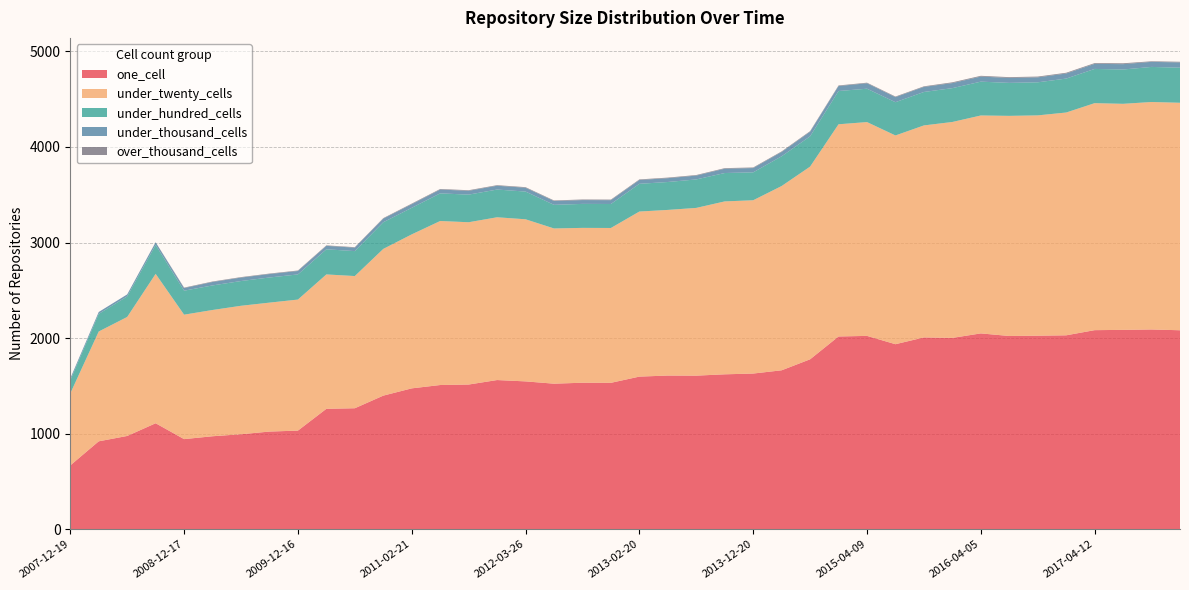

Reading right to left, what are all the values shown in this chart?

one_cell: 2017-12-22=2082	2017-10-12=2090	2017-07-24=2086	2017-04-12=2083	2016-12-27=2029	2016-10-07=2025	2016-07-04=2022	2016-04-05=2049	2016-01-04=2002	2015-10-01=2007	2015-07-03=1936	2015-04-09=2023	2015-01-19=2017	2014-09-08=1778	2014-03-28=1663	2013-12-20=1629	2013-09-10=1621	2013-07-09=1607	2013-05-21=1608	2013-02-20=1597	2012-12-11=1532	2012-10-31=1533	2012-07-13=1523	2012-03-26=1547	2012-01-18=1561	2011-09-05=1514	2011-06-10=1509	2011-02-21=1474	2010-11-17=1398	2010-07-26=1266	2010-04-01=1260	2009-12-16=1032	2009-09-25=1022	2009-06-17=994	2009-04-06=973	2008-12-17=943	2008-10-10=1109	2008-06-27=976	2008-04-01=920	2007-12-19=668
under_twenty_cells: 2017-12-22=2380	2017-10-12=2380	2017-07-24=2365	2017-04-12=2375	2016-12-27=2331	2016-10-07=2305	2016-07-04=2303	2016-04-05=2280	2016-01-04=2259	2015-10-01=2218	2015-07-03=2184	2015-04-09=2237	2015-01-19=2220	2014-09-08=2016	2014-03-28=1928	2013-12-20=1813	2013-09-10=1809	2013-07-09=1755	2013-05-21=1733	2013-02-20=1727	2012-12-11=1620	2012-10-31=1620	2012-07-13=1624	2012-03-26=1696	2012-01-18=1703	2011-09-05=1698	2011-06-10=1716	2011-02-21=1611	2010-11-17=1535	2010-07-26=1383	2010-04-01=1406	2009-12-16=1371	2009-09-25=1349	2009-06-17=1344	2009-04-06=1321	2008-12-17=1302	2008-10-10=1563	2008-06-27=1245	2008-04-01=1149	2007-12-19=753
under_hundred_cells: 2017-12-22=367	2017-10-12=367	2017-07-24=359	2017-04-12=358	2016-12-27=355	2016-10-07=346	2016-07-04=345	2016-04-05=354	2016-01-04=354	2015-10-01=350	2015-07-03=348	2015-04-09=349	2015-01-19=348	2014-09-08=317	2014-03-28=311	2013-12-20=292	2013-09-10=297	2013-07-09=298	2013-05-21=292	2013-02-20=290	2012-12-11=251	2012-10-31=251	2012-07-13=247	2012-03-26=290	2012-01-18=290	2011-09-05=289	2011-06-10=289	2011-02-21=278	2010-11-17=279	2010-07-26=261	2010-04-01=263	2009-12-16=263	2009-09-25=263	2009-06-17=259	2009-04-06=257	2008-12-17=251	2008-10-10=303	2008-06-27=215	2008-04-01=184	2007-12-19=137
under_thousand_cells: 2017-12-22=55	2017-10-12=53	2017-07-24=56	2017-04-12=53	2016-12-27=53	2016-10-07=52	2016-07-04=52	2016-04-05=53	2016-01-04=53	2015-10-01=53	2015-07-03=53	2015-04-09=57	2015-01-19=52	2014-09-08=48	2014-03-28=45	2013-12-20=45	2013-09-10=45	2013-07-09=40	2013-05-21=40	2013-02-20=40	2012-12-11=40	2012-10-31=40	2012-07-13=40	2012-03-26=40	2012-01-18=40	2011-09-05=40	2011-06-10=40	2011-02-21=38	2010-11-17=38	2010-07-26=36	2010-04-01=36	2009-12-16=36	2009-09-25=36	2009-06-17=36	2009-04-06=36	2008-12-17=27	2008-10-10=27	2008-06-27=21	2008-04-01=20	2007-12-19=20
over_thousand_cells: 2017-12-22=7	2017-10-12=6	2017-07-24=9	2017-04-12=8	2016-12-27=8	2016-10-07=8	2016-07-04=8	2016-04-05=8	2016-01-04=8	2015-10-01=6	2015-07-03=6	2015-04-09=6	2015-01-19=6	2014-09-08=6	2014-03-28=6	2013-12-20=6	2013-09-10=6	2013-07-09=6	2013-05-21=6	2013-02-20=6	2012-12-11=6	2012-10-31=6	2012-07-13=6	2012-03-26=6	2012-01-18=6	2011-09-05=6	2011-06-10=6	2011-02-21=6	2010-11-17=5	2010-07-26=5	2010-04-01=5	2009-12-16=5	2009-09-25=5	2009-06-17=5	2009-04-06=5	2008-12-17=5	2008-10-10=1	2008-06-27=0	2008-04-01=0	2007-12-19=0